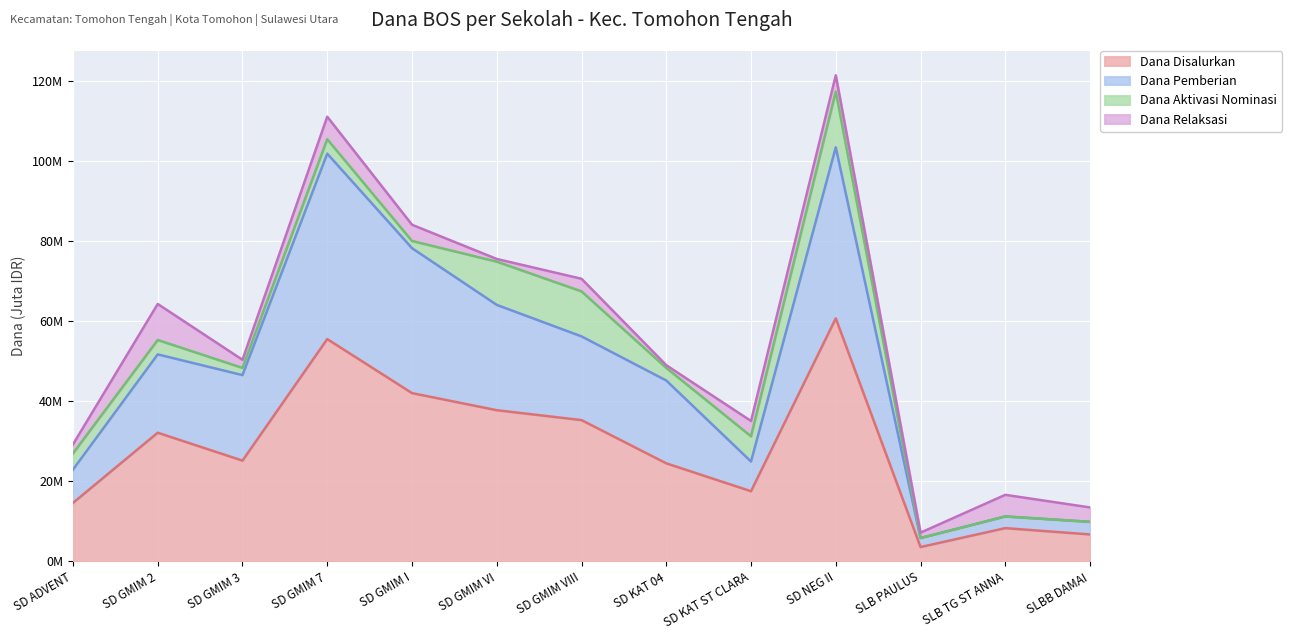

What position from the right is SD GMIM 2?

12